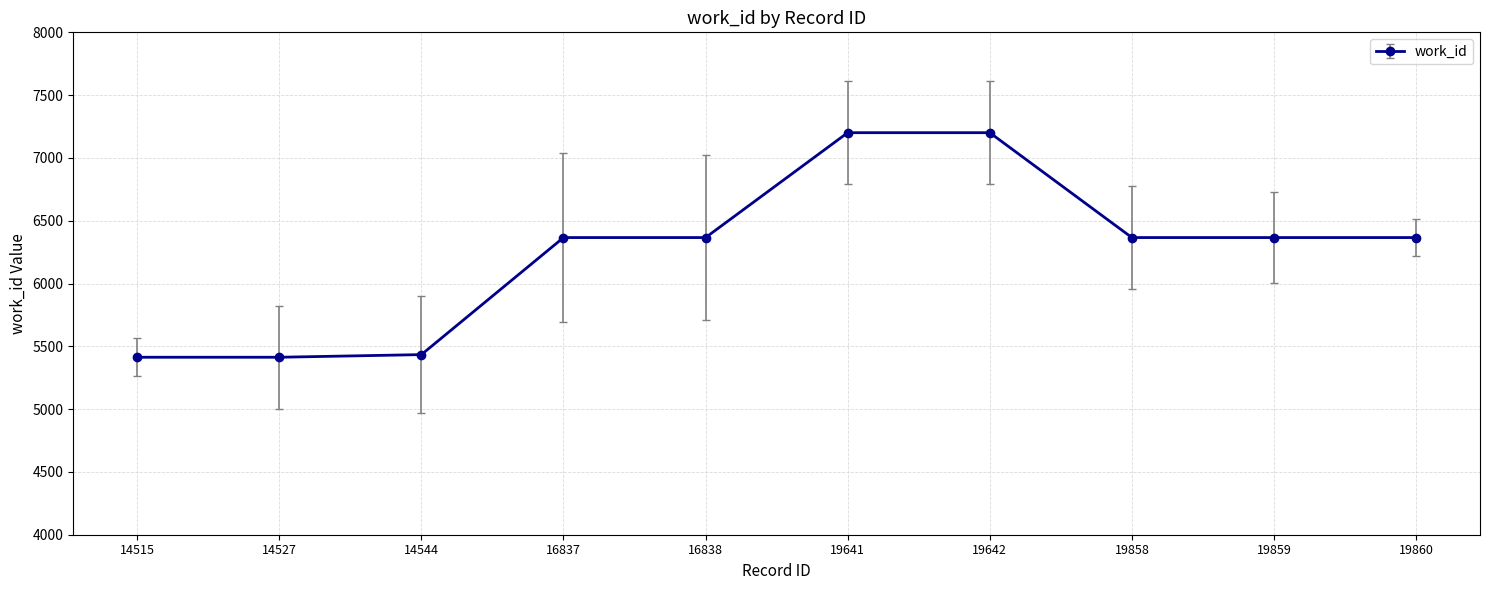

What is the sum of the values at 19641 and 14527?

12614